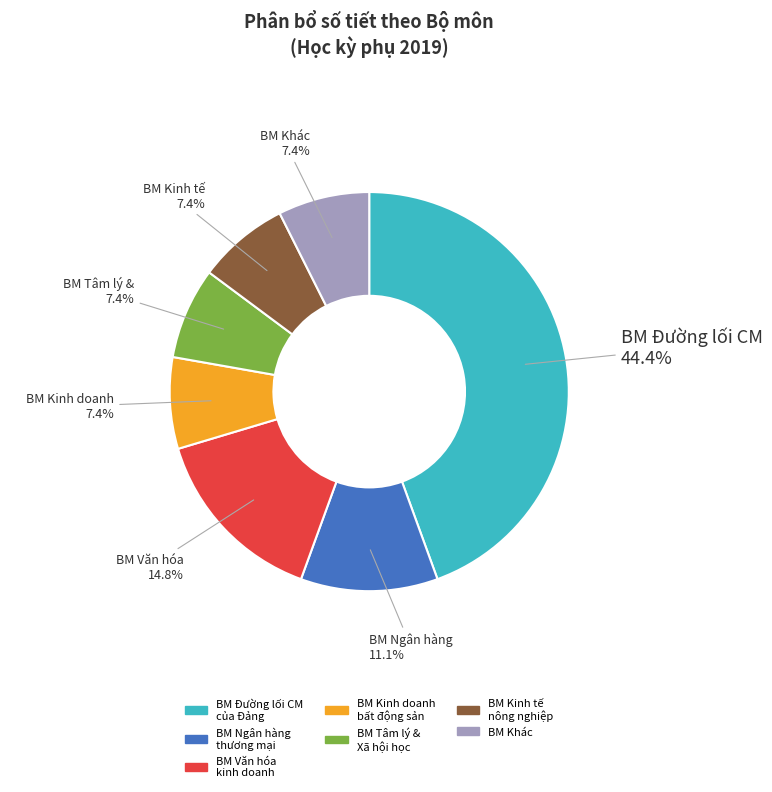

What is the largest slice in the pie chart?

BM Đường lối CM của Đảng